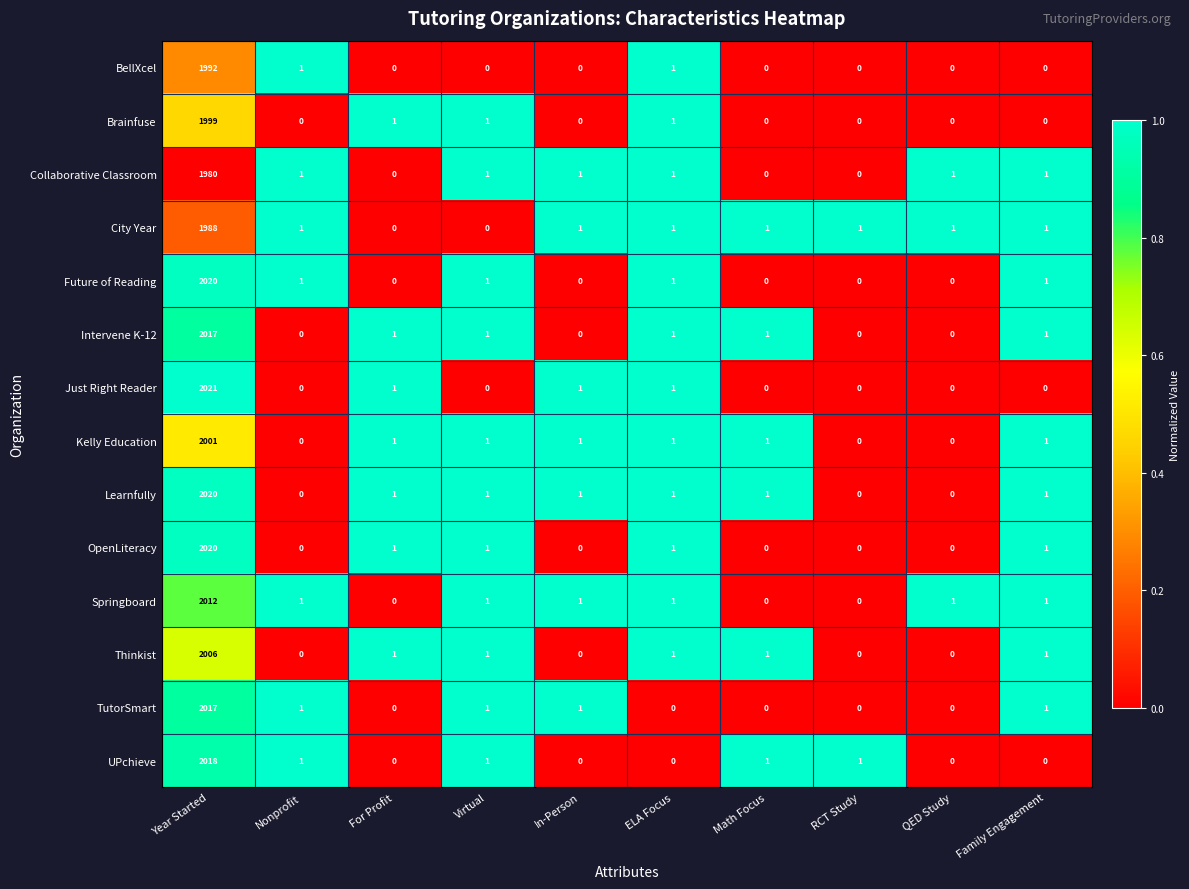

What is the highest value of the Springboard series?

2012